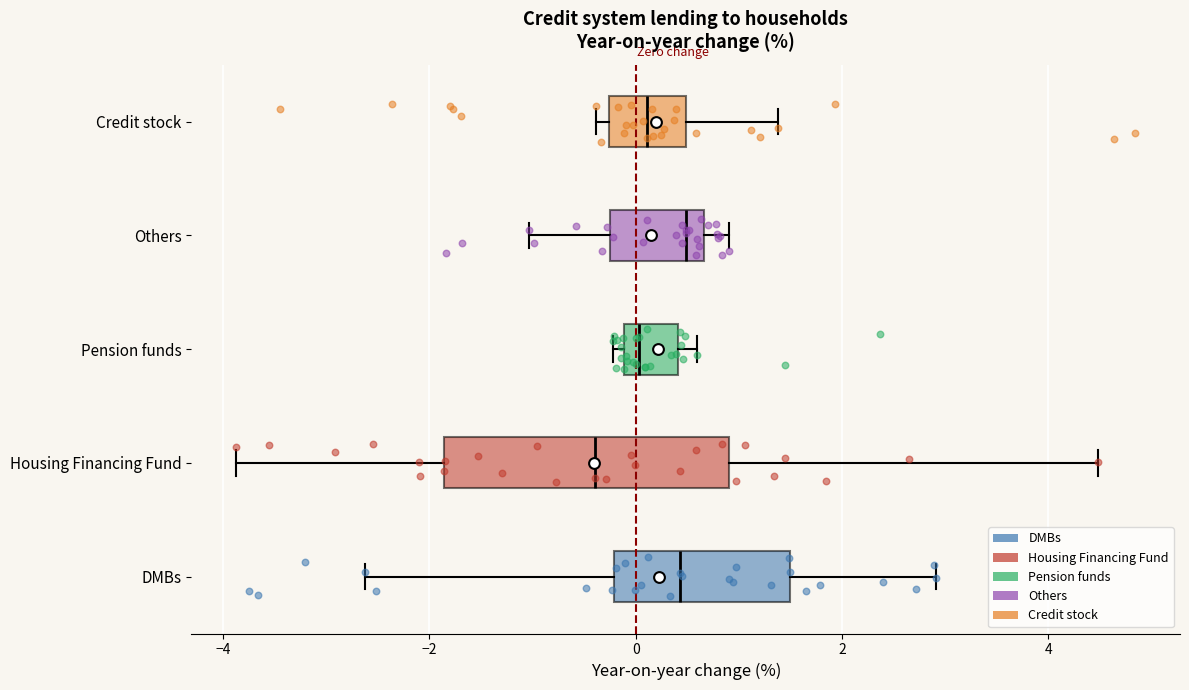

Where is the left edge of the box for Housing Financing Fund on the x-axis? The values are not printed on the chart, so give them approximately, as read against the axis.

-1.8